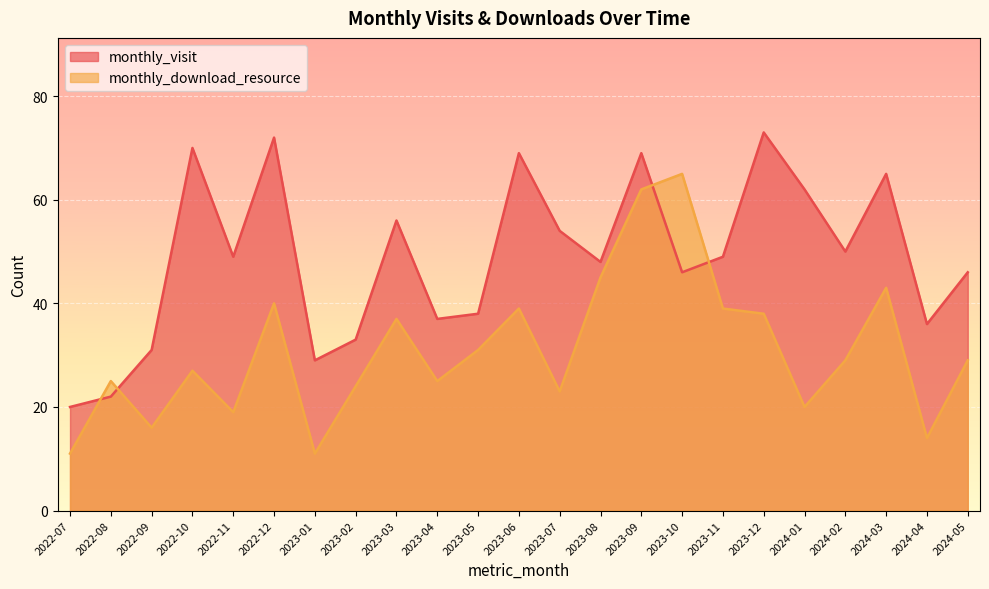

What is the difference between the highest and lowest values at 2022-11?

30